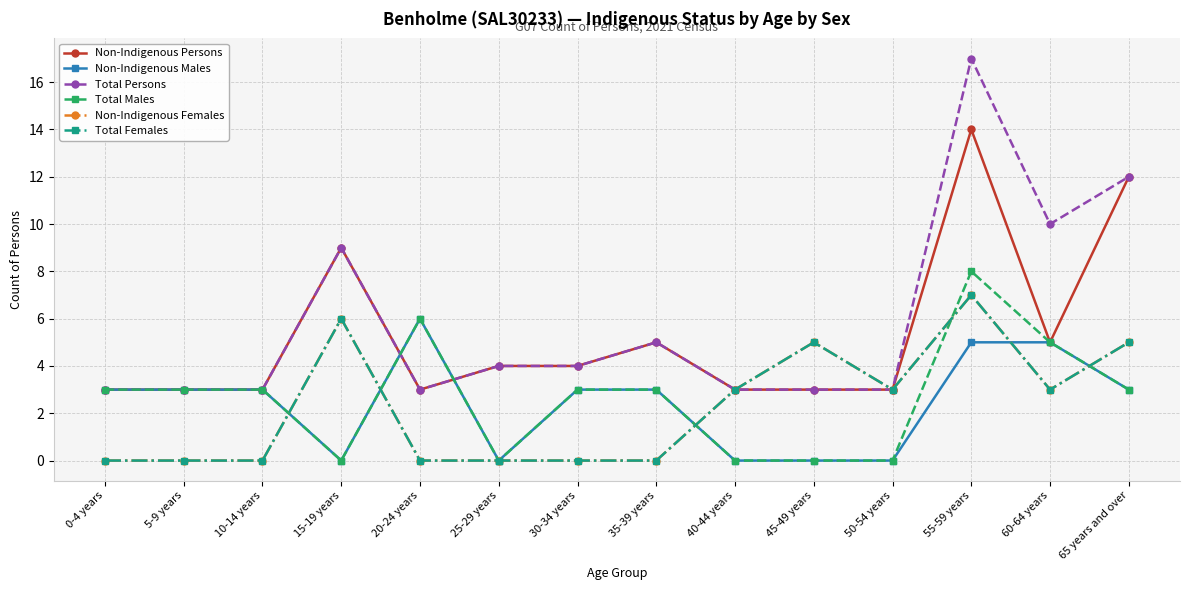

In Non-Indigenous Persons, how many points are lower than both neighbors (excluding endpoints)?

2